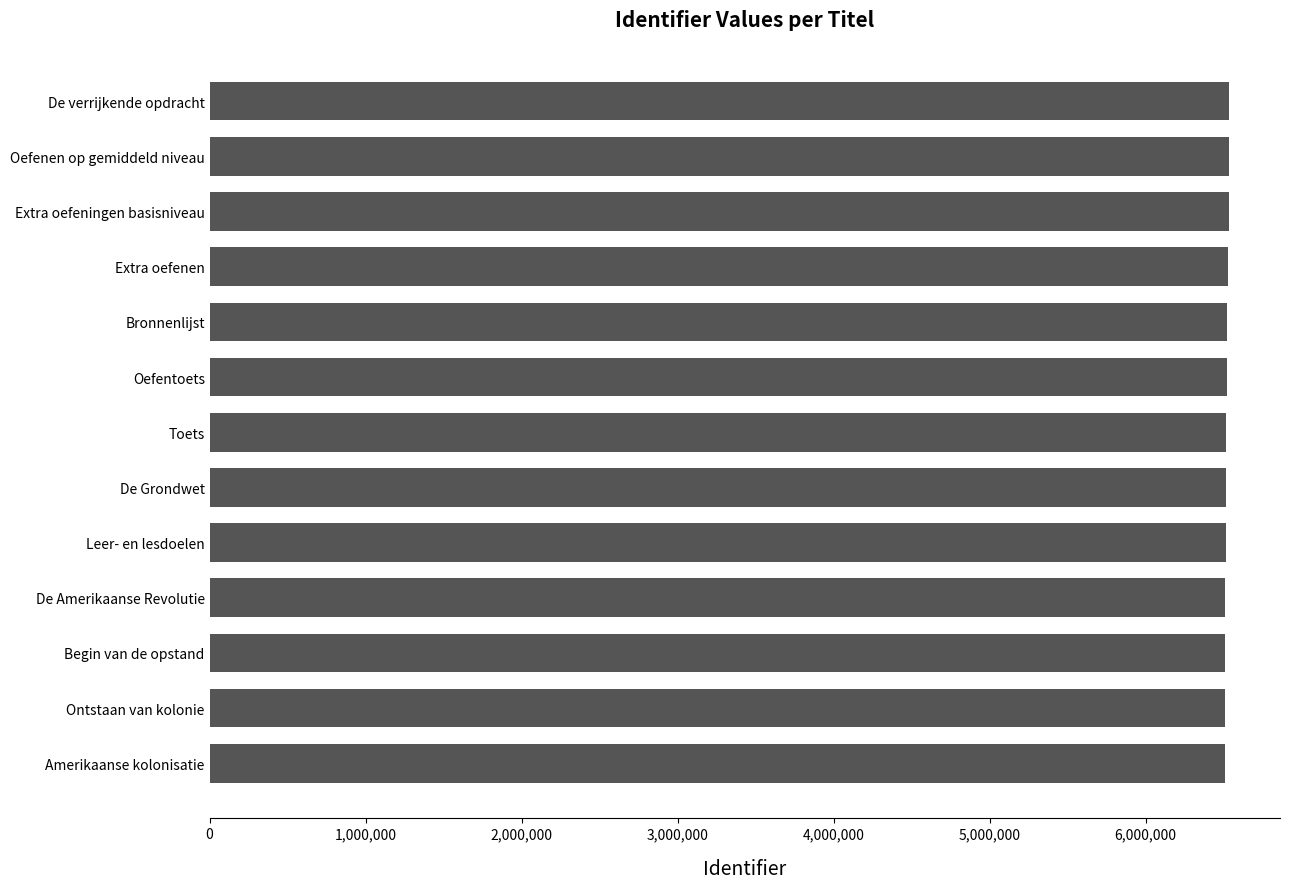

What is the greatest value displayed?

6533845